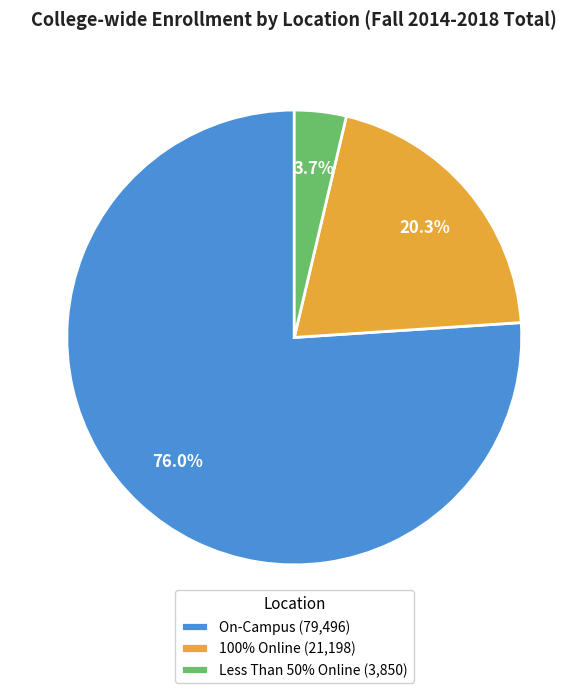

What percentage is the On-Campus slice, to the nearest percent?

76%